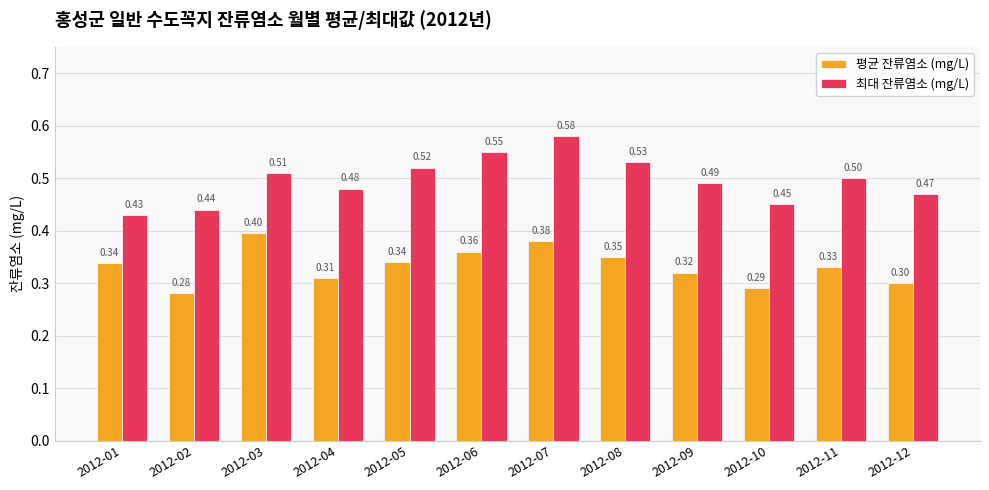

Rank the series by their maximum value, from lowest to highest.

평균 잔류염소 (mg/L), 최대 잔류염소 (mg/L)